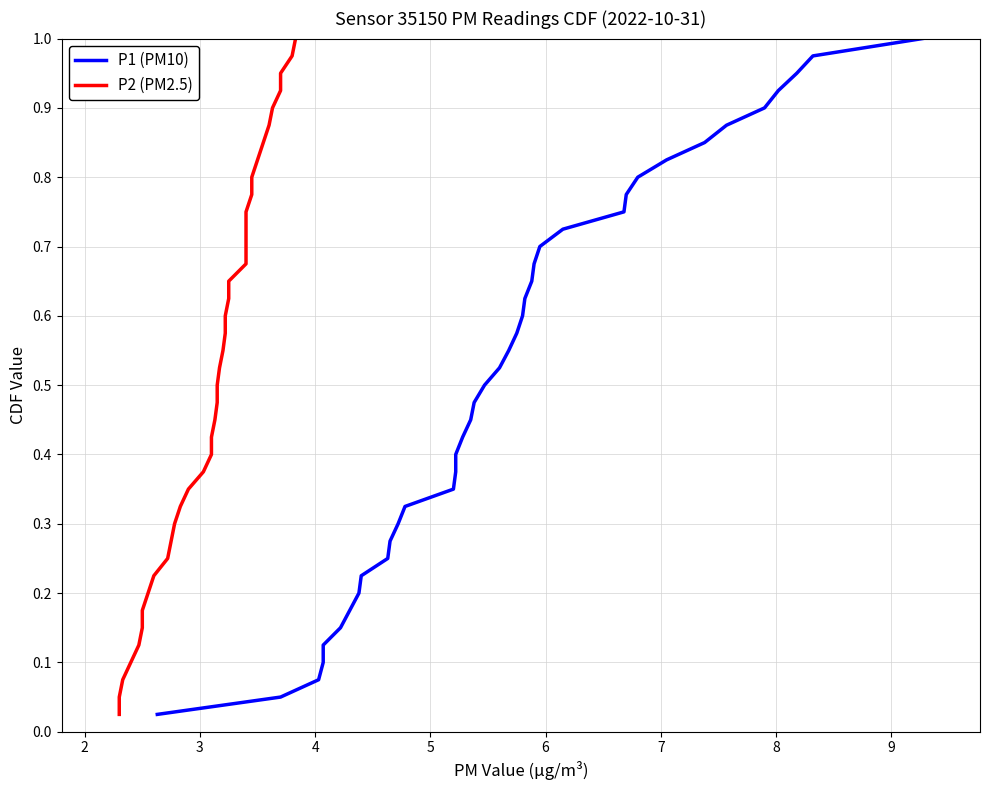

What is the maximum value for P1 (PM10)?

1.0